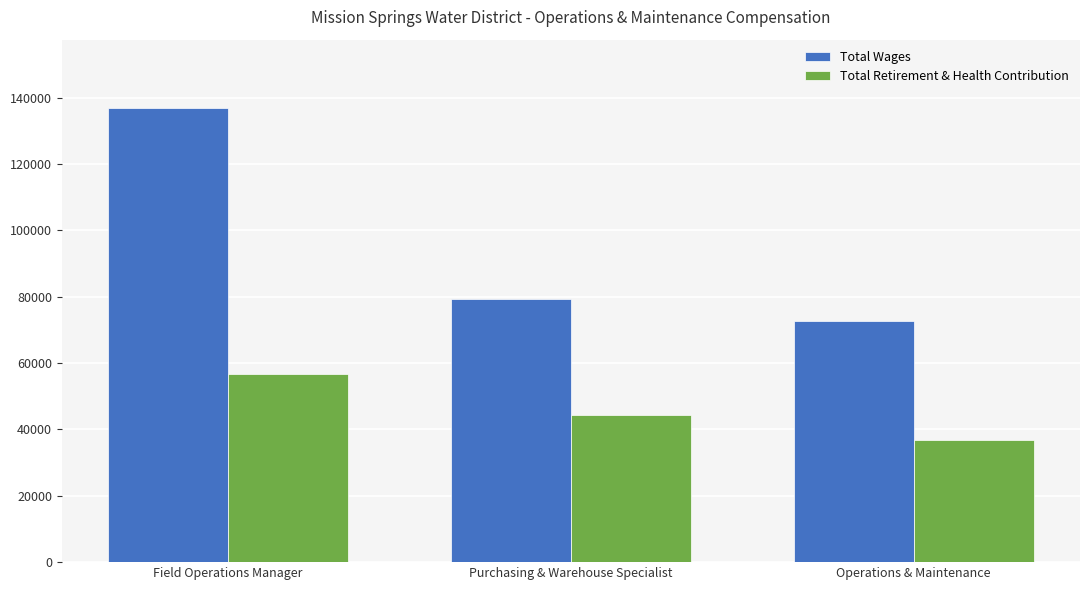

What position from the right is Purchasing & Warehouse Specialist?

2